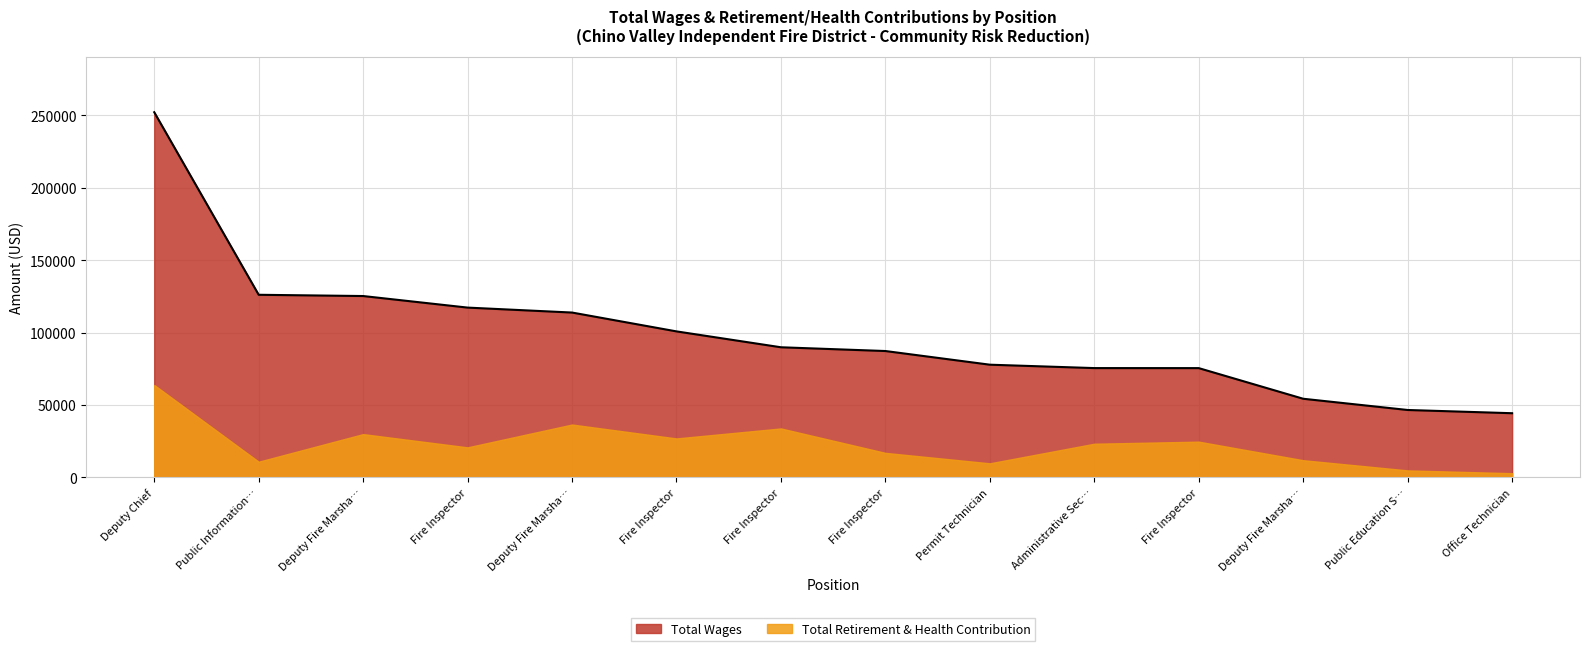

Reading left to right, list all the values displayed in this chart.

252153	126086	125218	117235	113820	100804	89839	87247	77809	75464	75441	54288	46532	44303